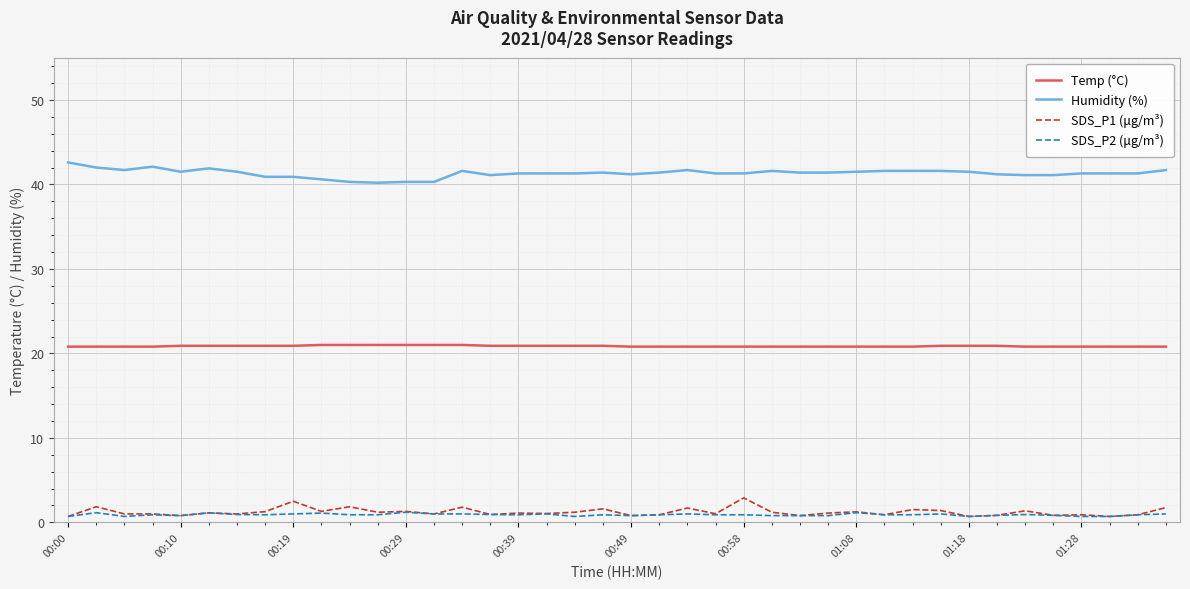

True or false: Temp (°C) and SDS_P1 (μg/m³) cross at least once.

False